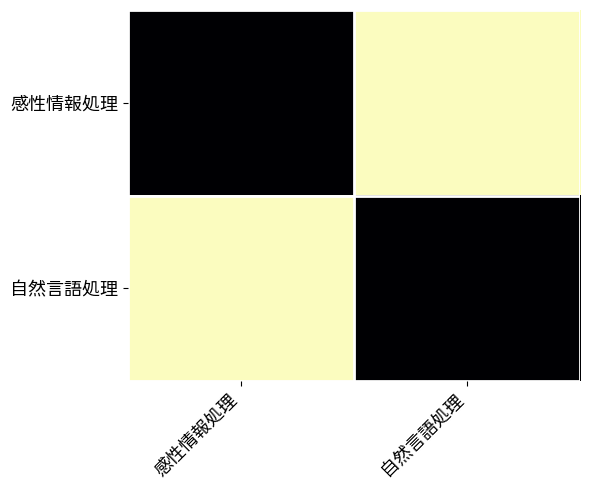

List the series in order of their peak value, highest first.

感性情報処理, 自然言語処理